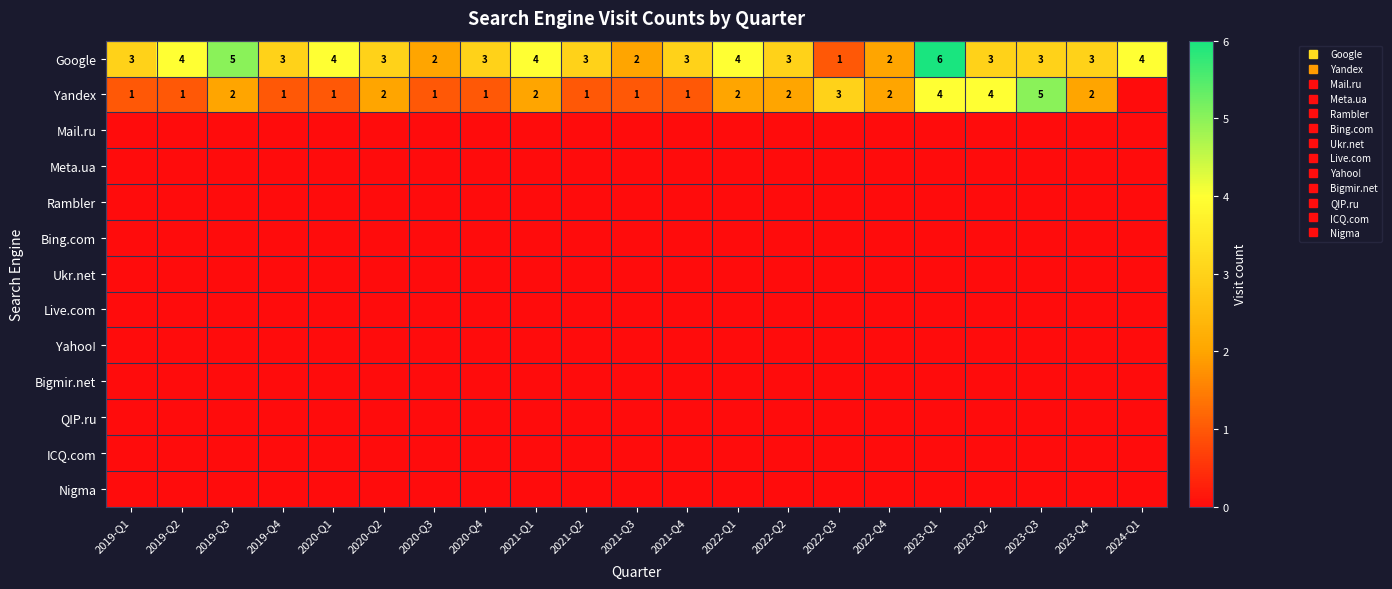

Is the value of Mail.ru at 2021-Q2 greater than the value of QIP.ru at 2024-Q1?

No